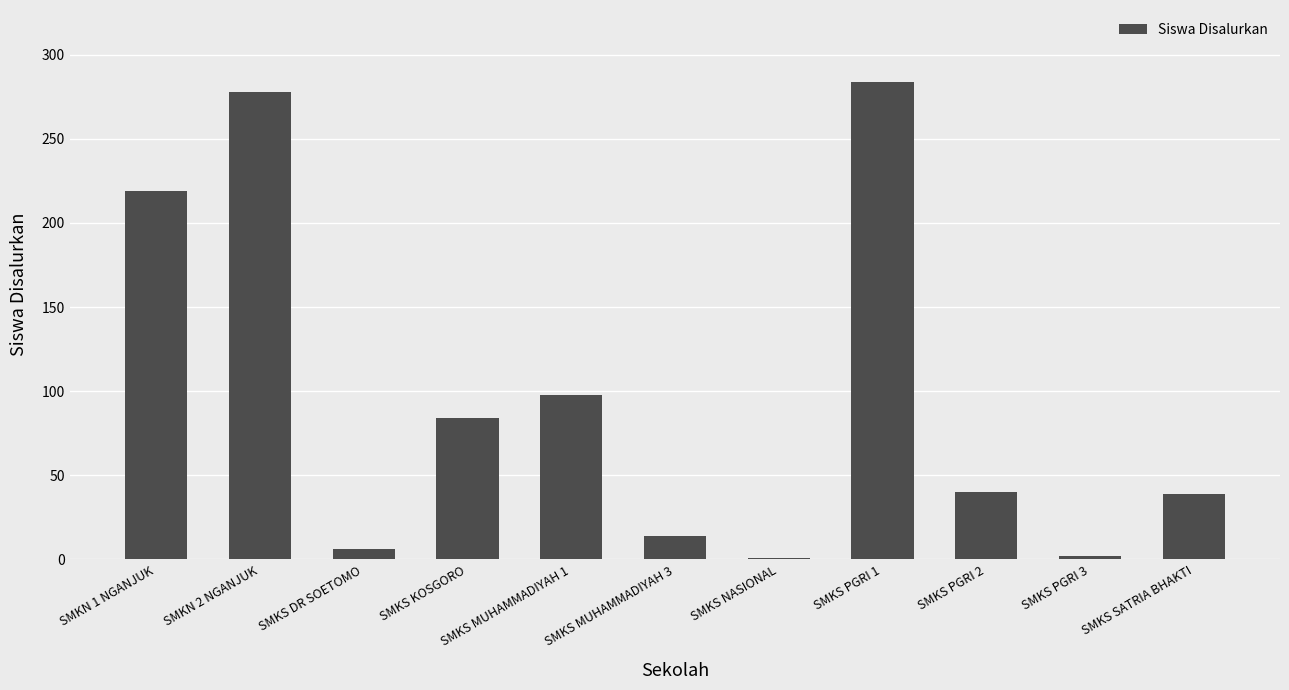

Is it true that the value at SMKS PGRI 2 is 40?

True